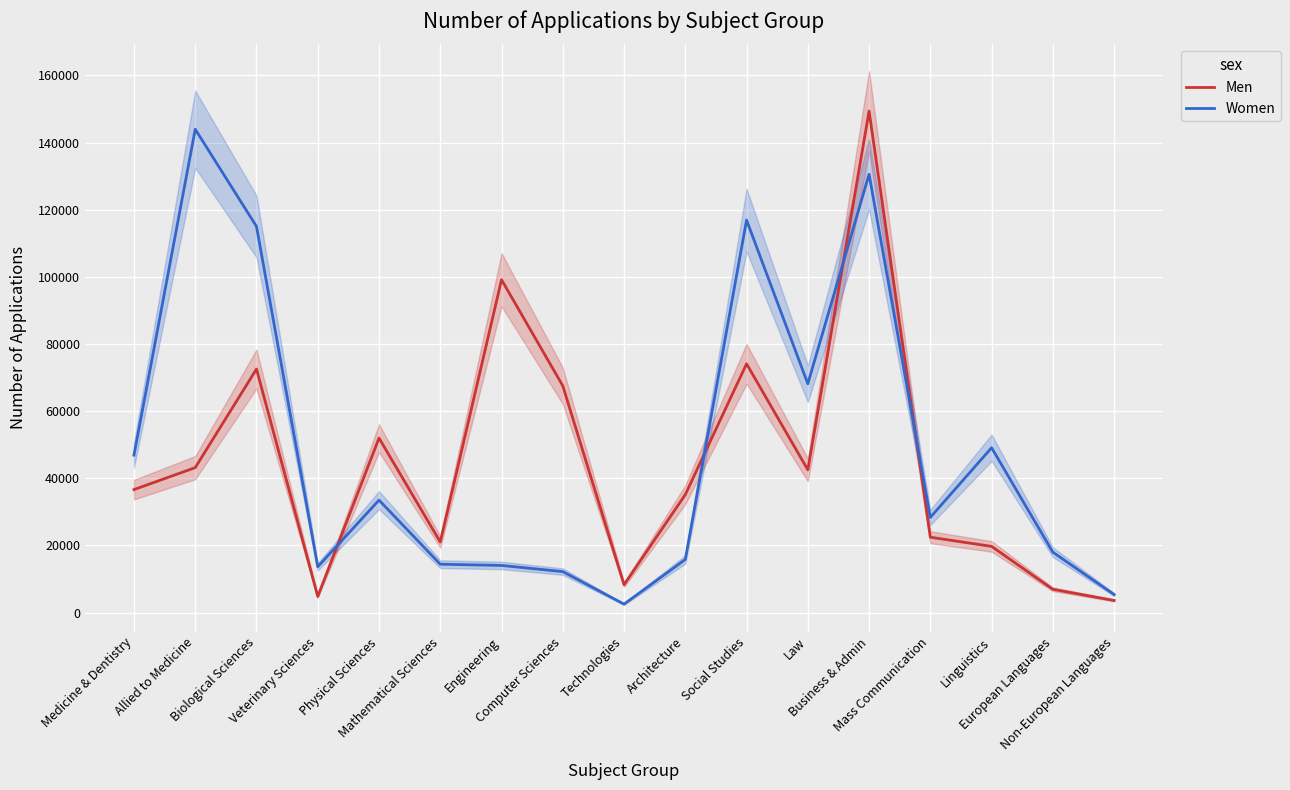

The Men series shows 47173 at Business & Admin. True or false?

False